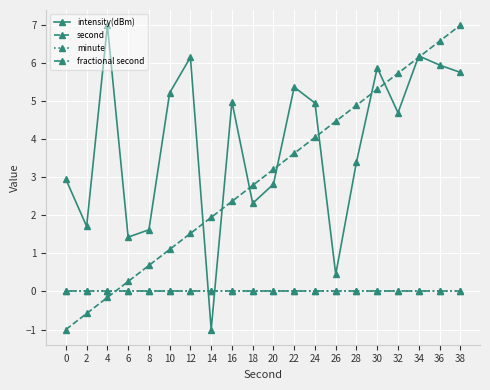

Which series ends up on top after the final intersection of intensity(dBm) and second?

second